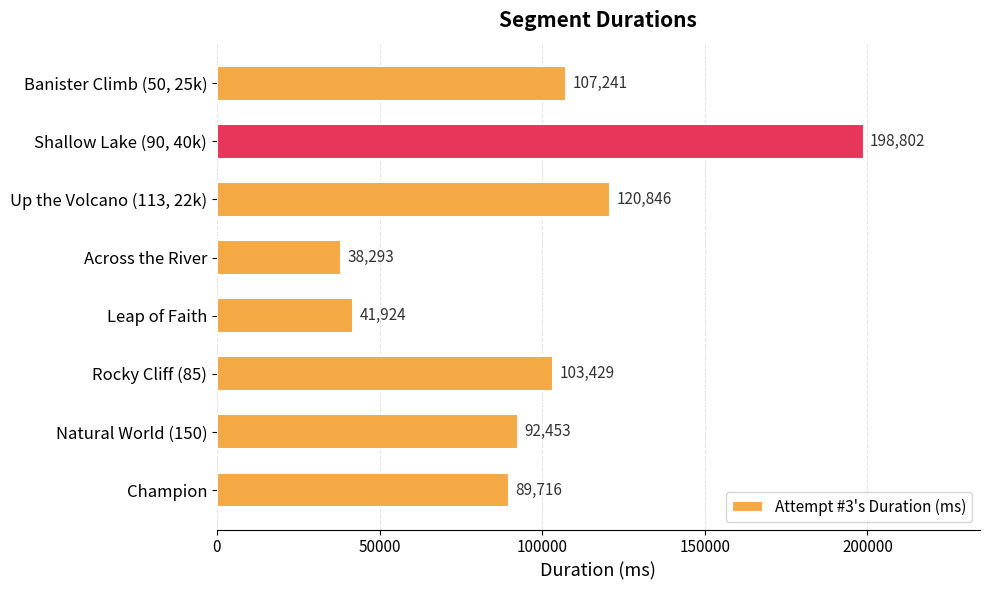

Does the chart contain stacked bars?

No